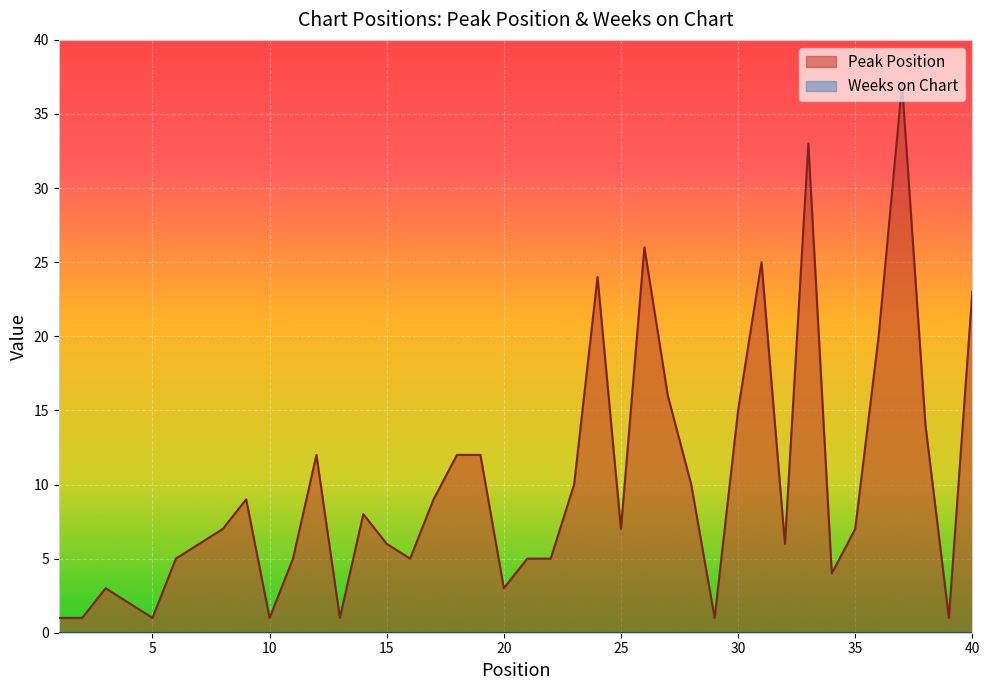

What is the value of the 38th point from the left?

14